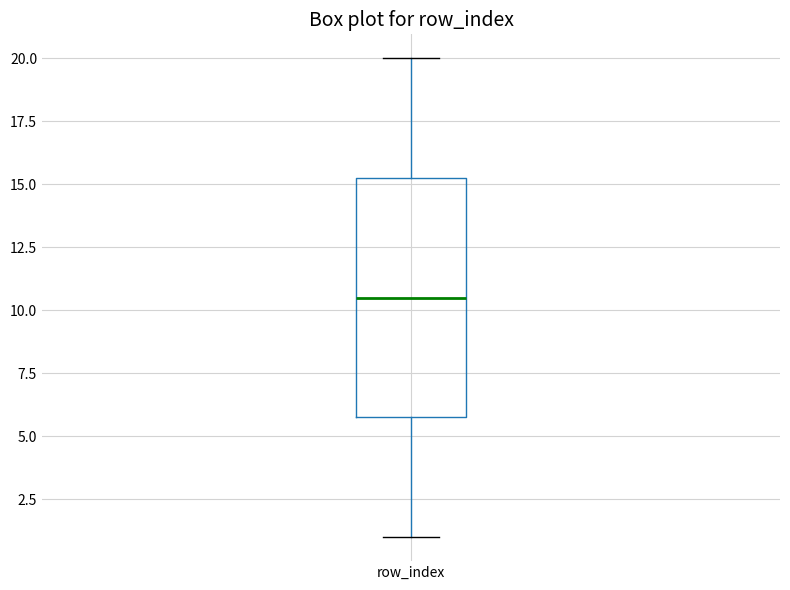

Transcribe this box plot: give where the median line is, the range the box spans, and where the two whiskers end, as read against the y-axis. The values are not printed on the chart, so give them approximately, as read against the axis.

median 10.5, box 6.0 to 15.5, whiskers 1.0 to 20.0